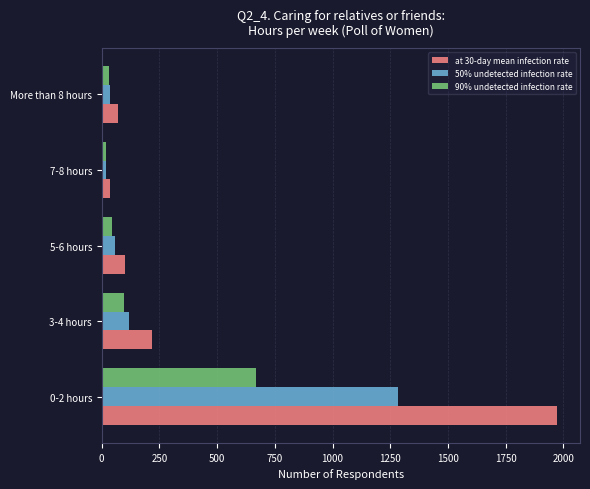

Rank the series by their average value, from lowest to highest.

90% undetected infection rate, 50% undetected infection rate, at 30-day mean infection rate